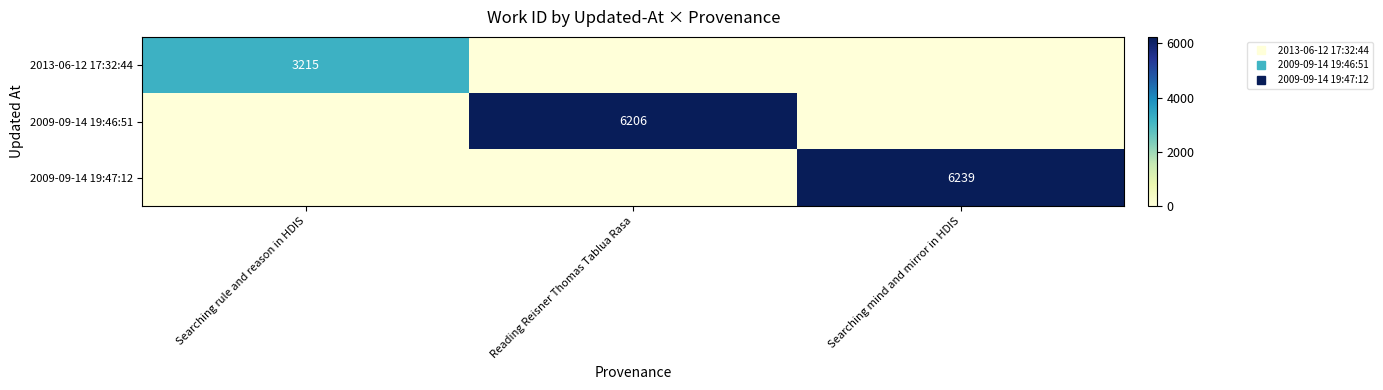

At which label does 2009-09-14 19:46:51 reach its peak?

Reading Reisner Thomas Tablua Rasa